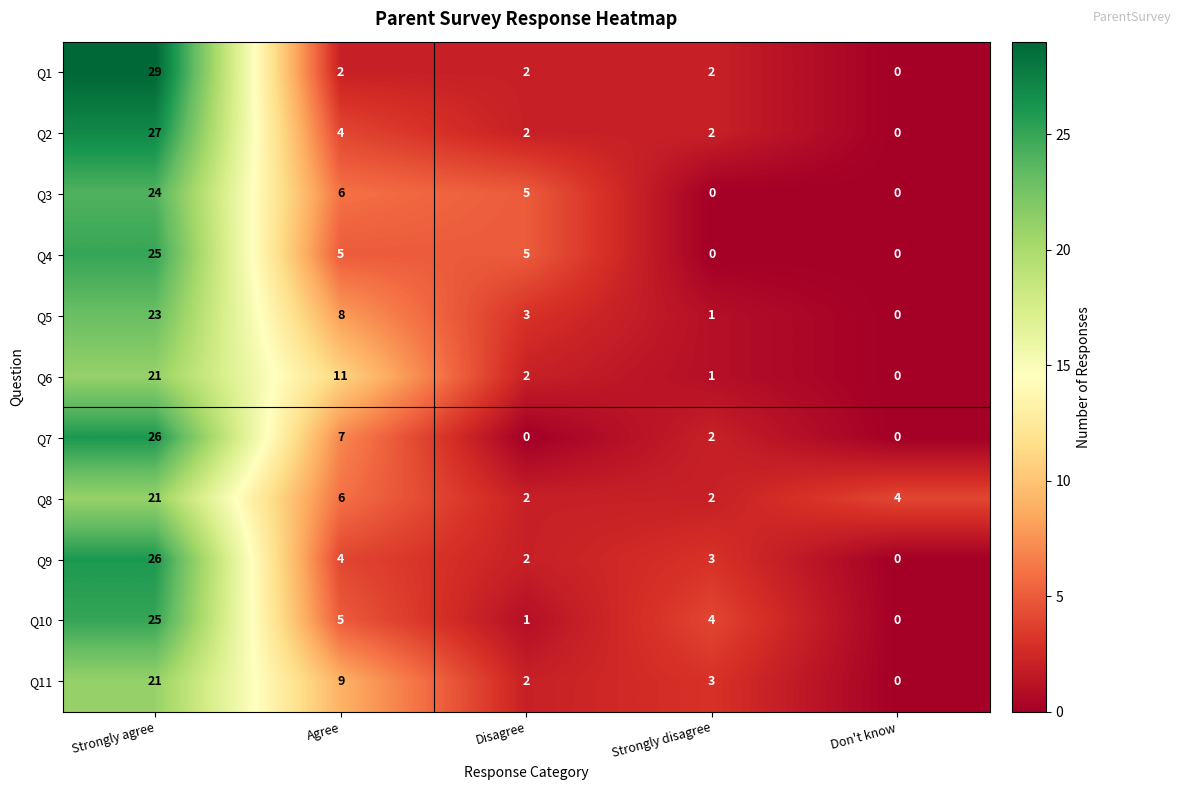

Read the Q10 value at Strongly agree, to the nearest 5.

25